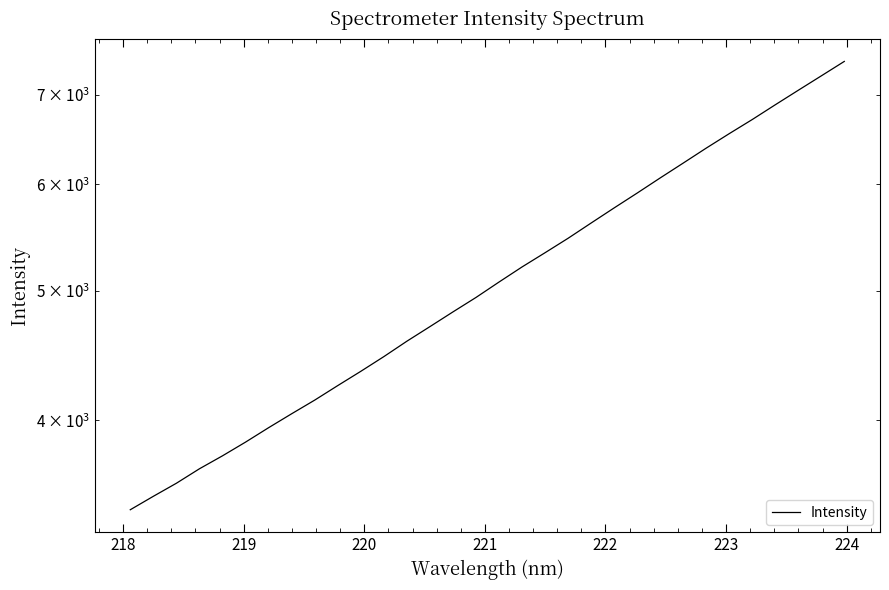

The value at 24 is 1282.5. True or false?

False